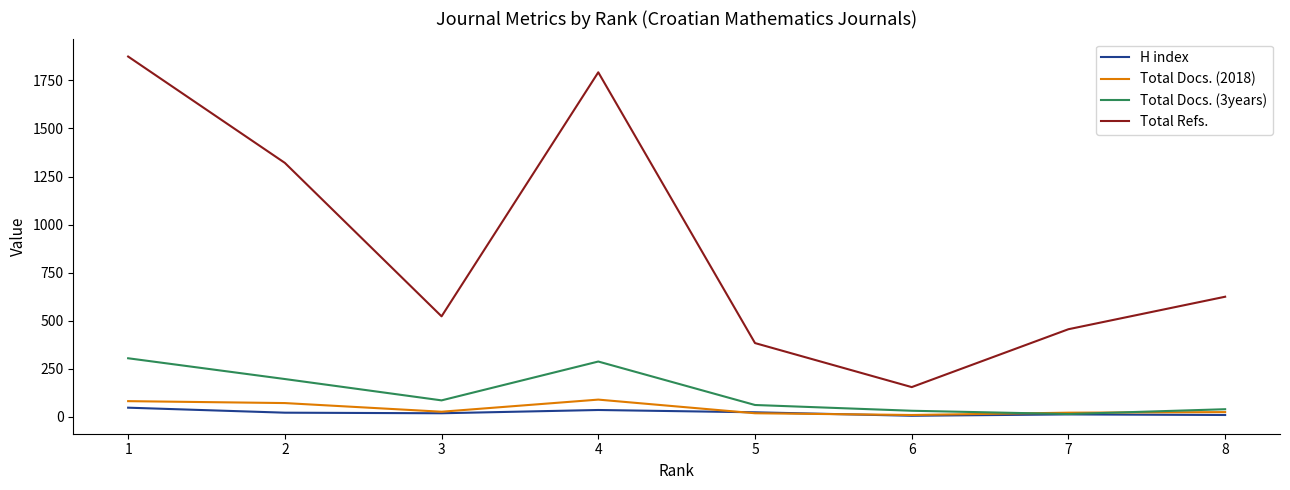

What is the sum of the H index values at 3 and 5?

43